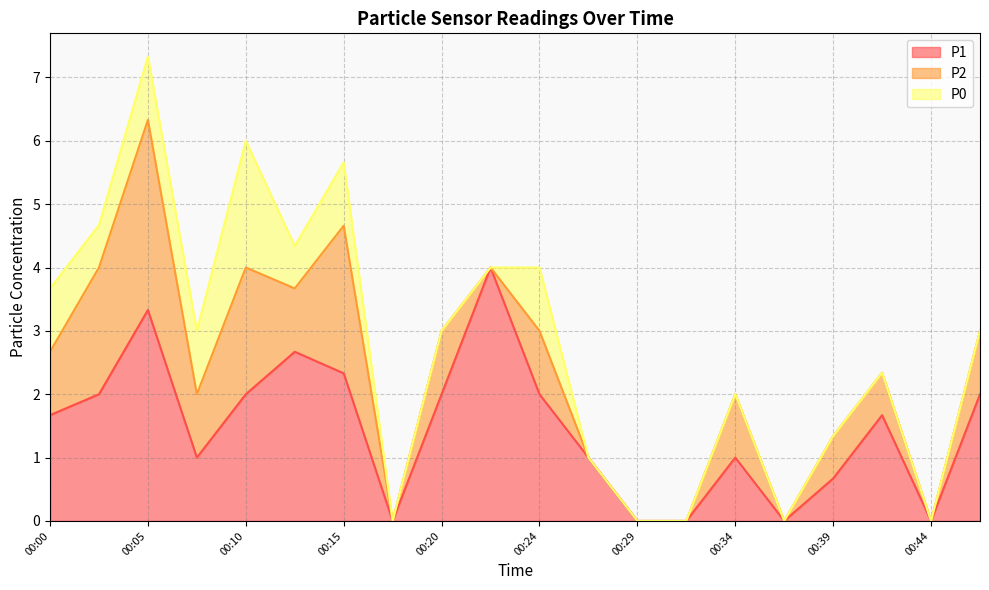

Is the value of P2 at 00:41 greater than the value of P0 at 00:03?

No